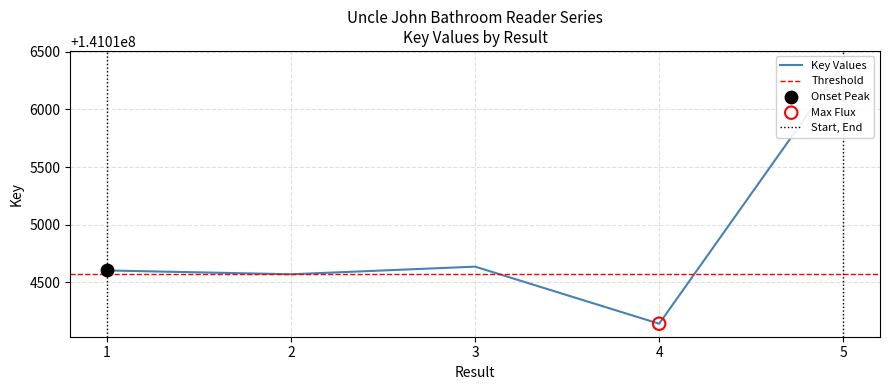

Between 5 and 2, which is larger?

5